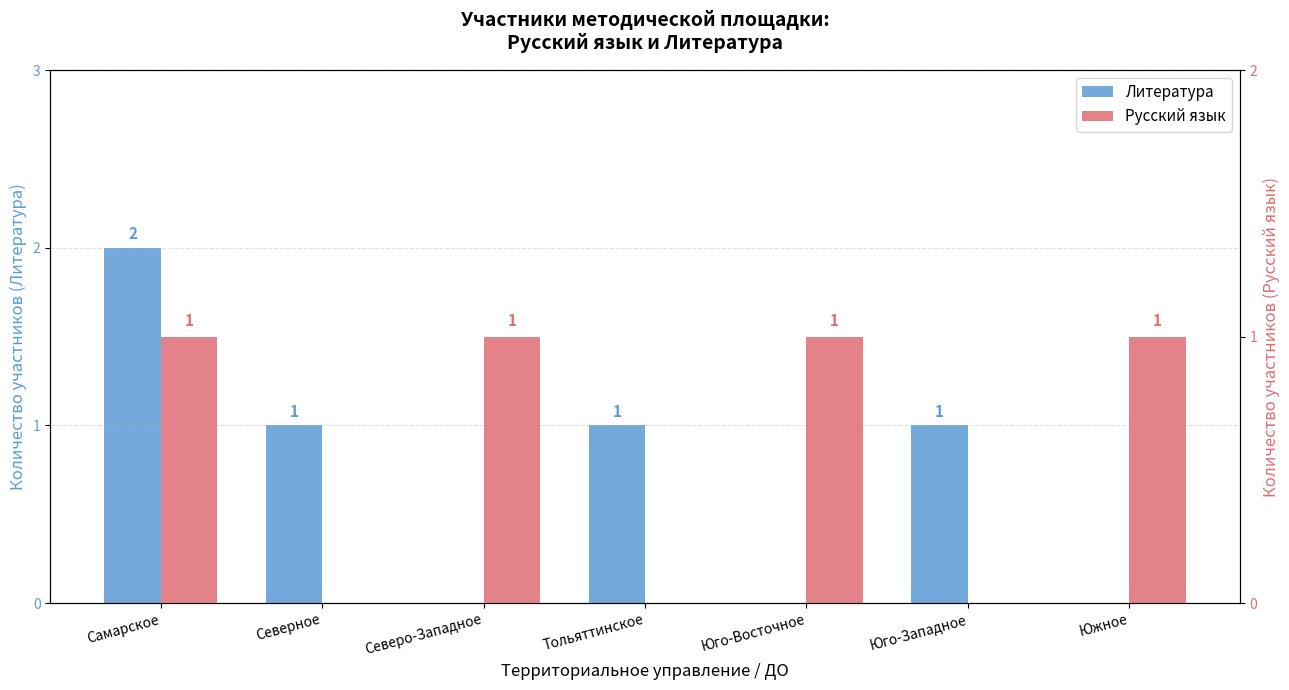

Where is Литература nearest to the value 1?

Северное